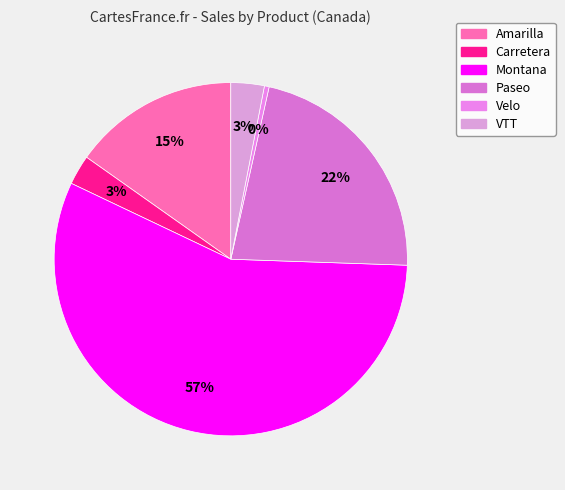

How many segments does this pie chart have?

6